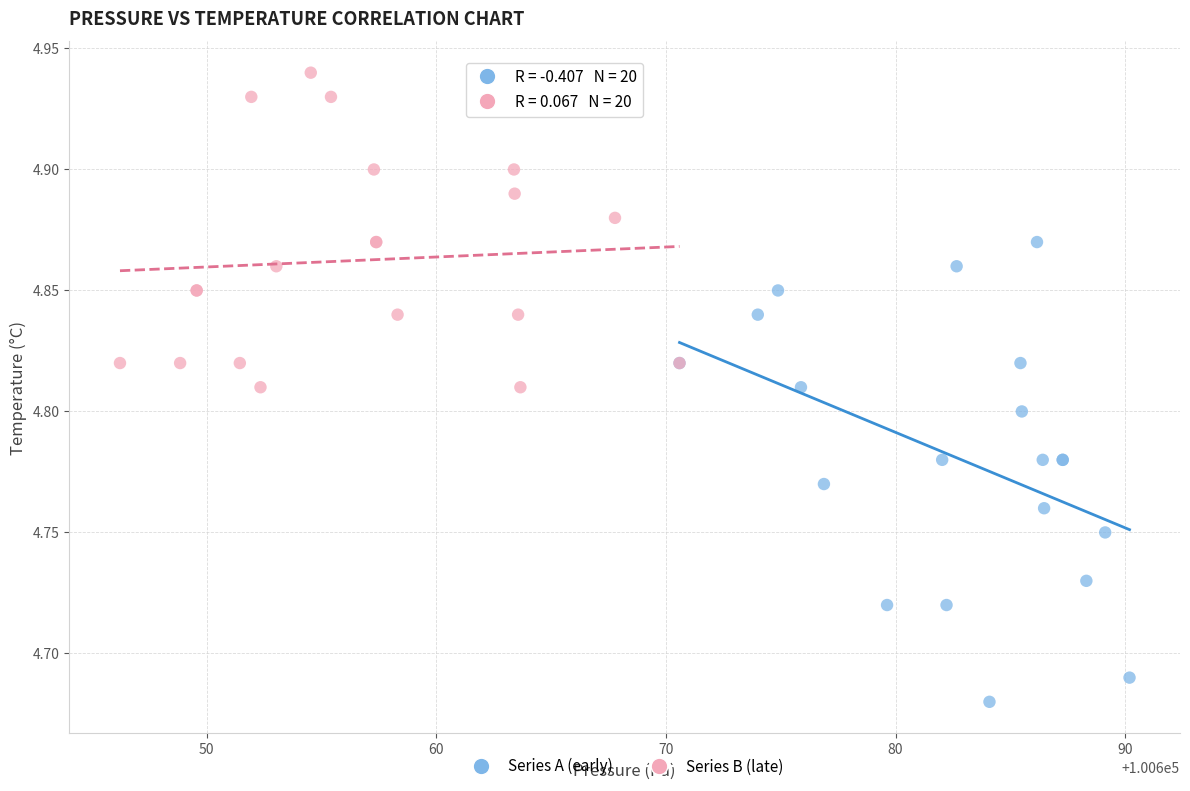

Which series contains the lowest Y value?

Series A (early)